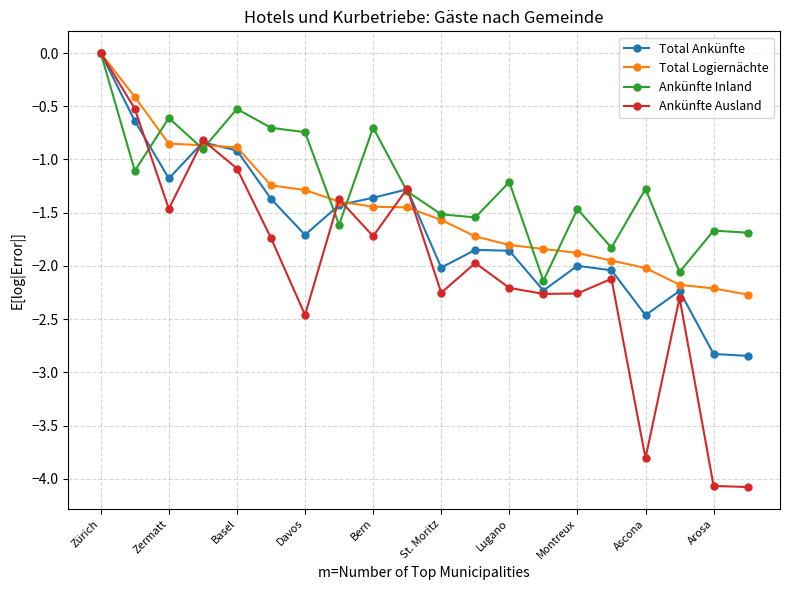

What is the minimum value shown in the chart?

-4.1